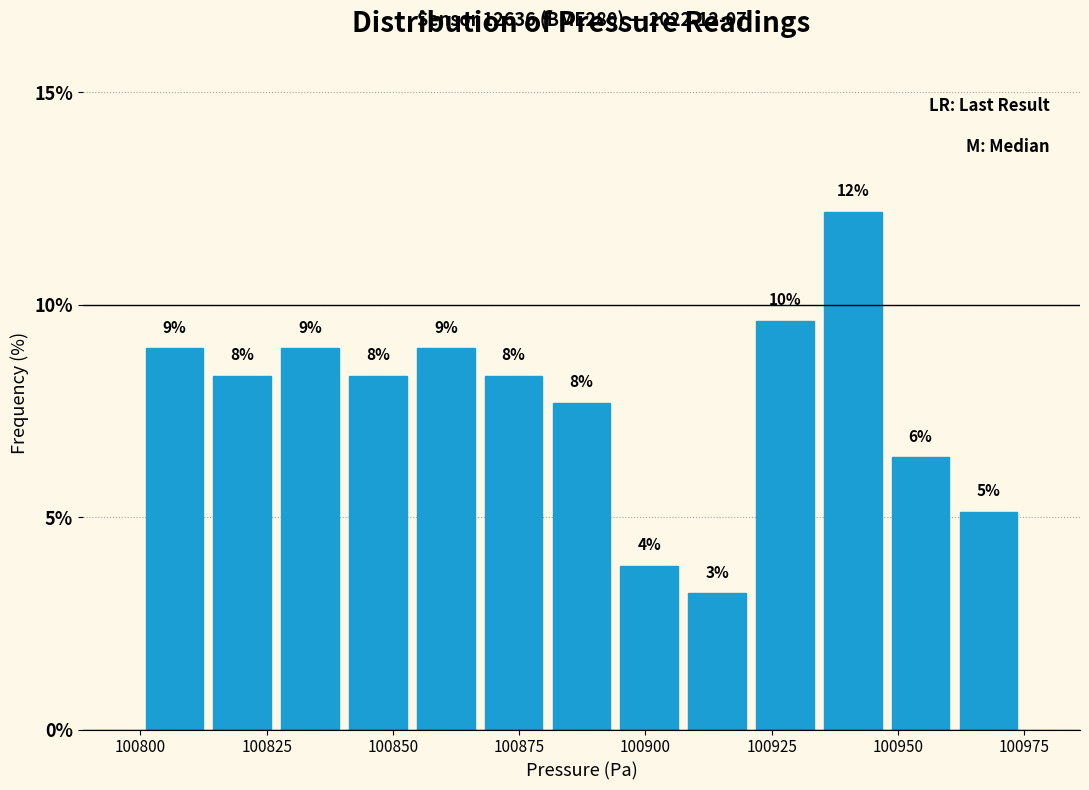

Read against the x-axis, roughly where is the centre of the tallest bar?

100940